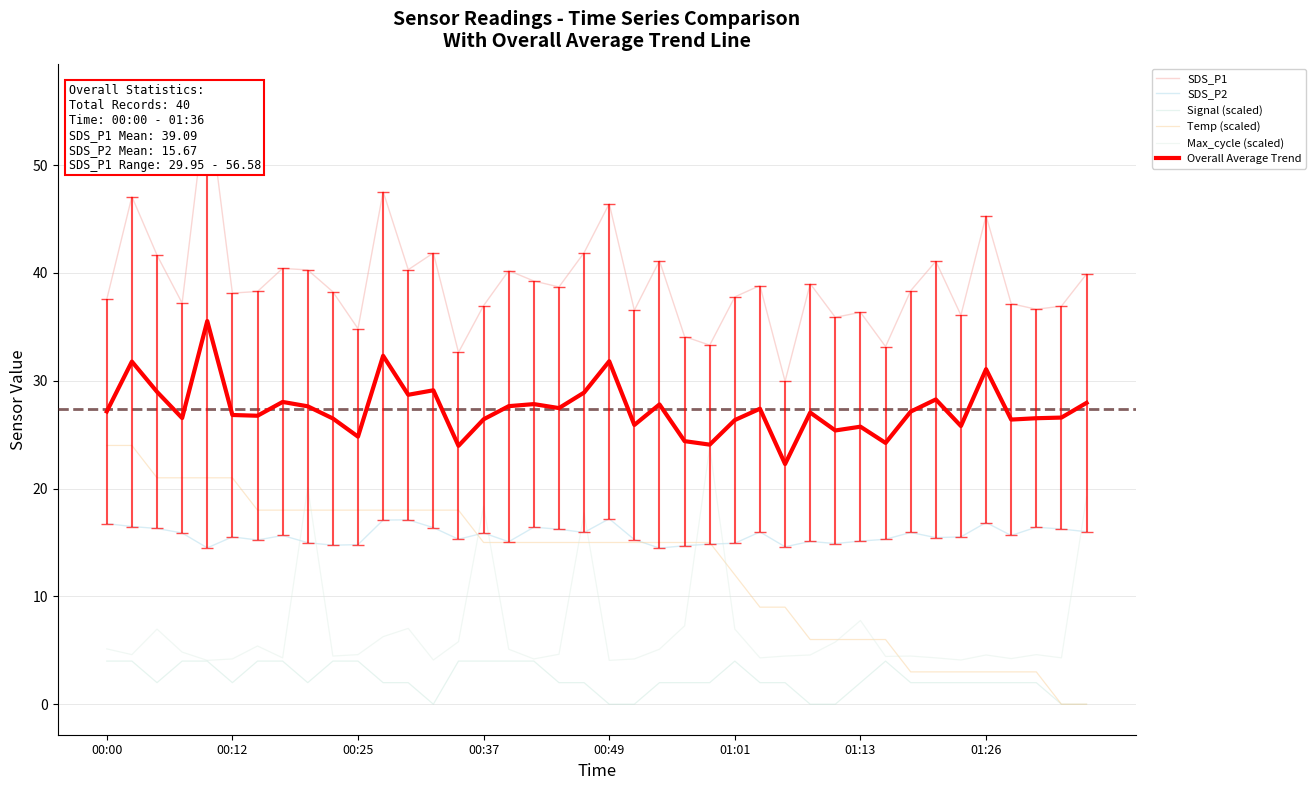

True or false: Overall Average Trend and Signal (scaled) cross at least once.

False